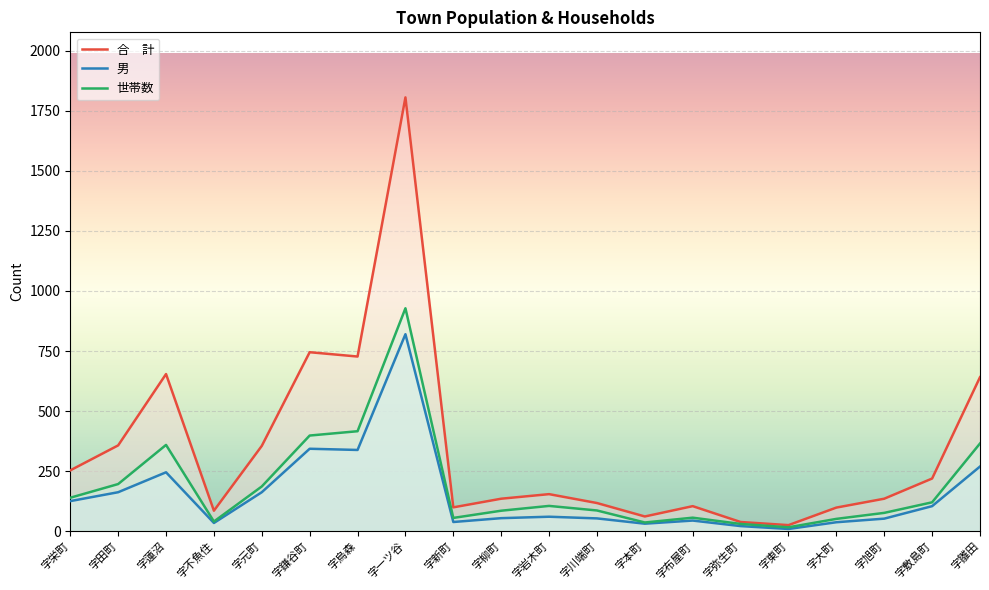

Rank the categories by 世帯数 value from lowest to highest.

字東町, 字弥生町, 字本町, 字不魚住, 字大町, 字新町, 字布屋町, 字旭町, 字柳町, 字川端町, 字岩木町, 字敷島町, 字栄町, 字元町, 字田町, 字蓮沼, 字雛田, 字鎌谷町, 字烏森, 字一ツ谷